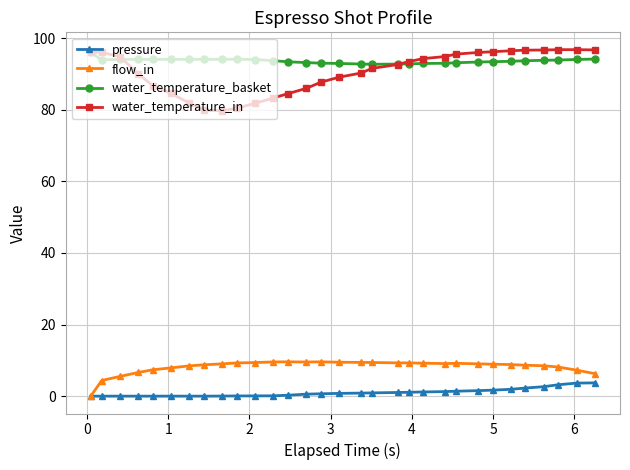

True or false: water_temperature_basket and pressure intersect in this chart.

False